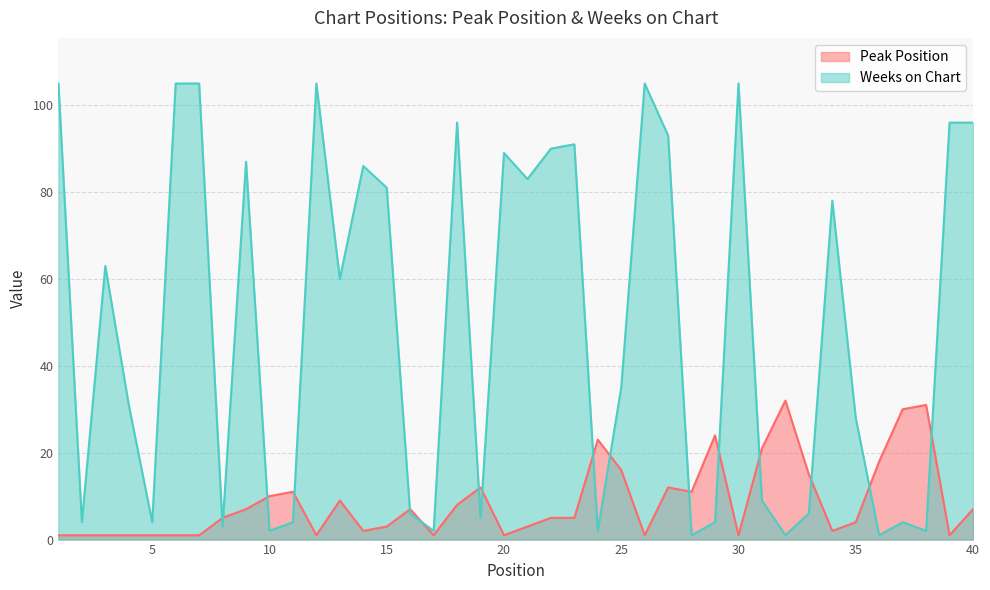

In Weeks on Chart, how many points are lower than both neighbors (excluding endpoints)?

13